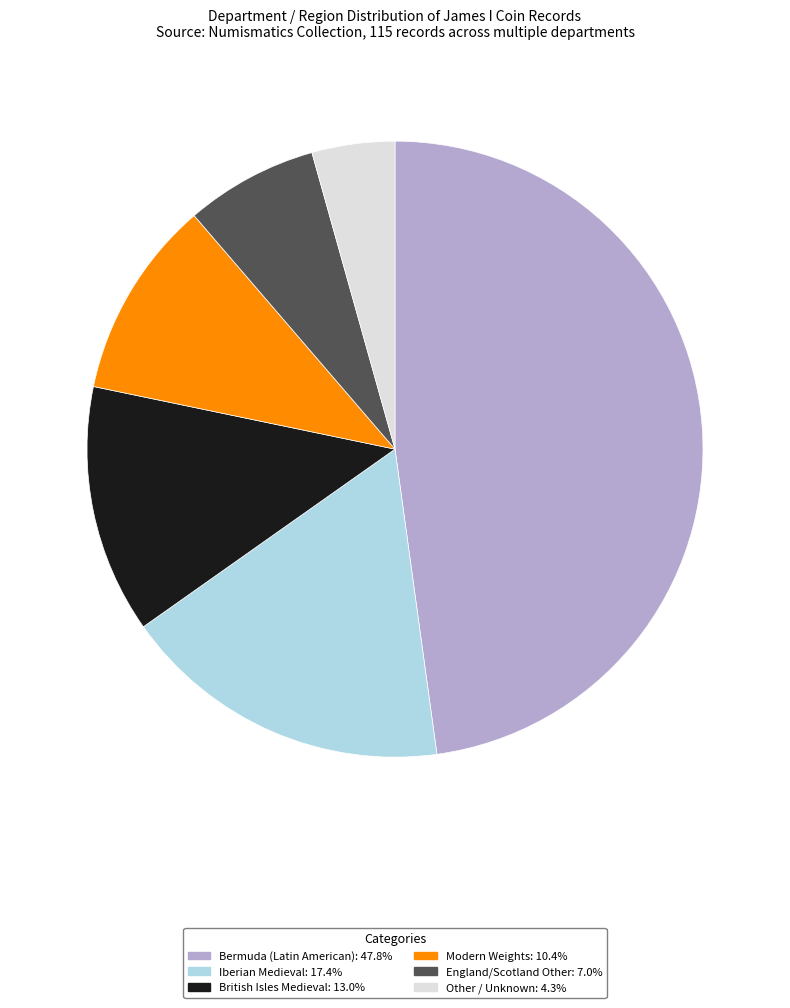

Do Other / Unknown: 4.3% and Iberian Medieval: 17.4% together represent more than half of the pie?

No